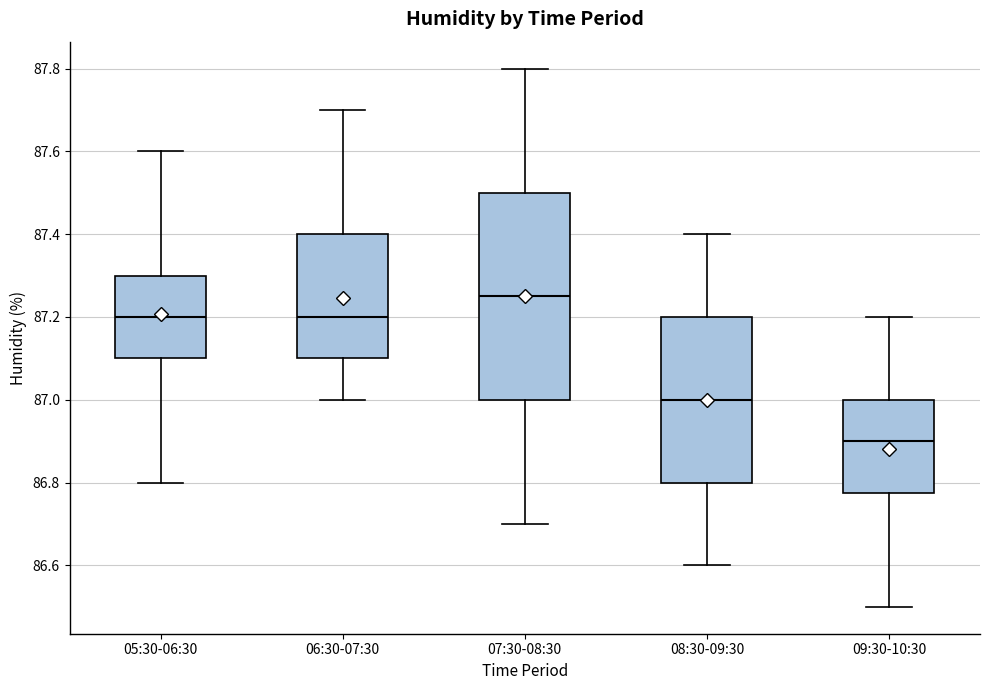

Reading left to right, read every box against the y-axis: the position of its median line, the range the box covers, and the ends of its whiskers. The values are not printed on the chart, so give them approximately, as read against the axis.

05:30-06:30: median 87.20, box 87.10 to 87.30, whiskers 86.80 to 87.60
06:30-07:30: median 87.20, box 87.10 to 87.40, whiskers 87.00 to 87.70
07:30-08:30: median 87.26, box 87.00 to 87.50, whiskers 86.70 to 87.80
08:30-09:30: median 87.00, box 86.80 to 87.20, whiskers 86.60 to 87.40
09:30-10:30: median 86.90, box 86.78 to 87.00, whiskers 86.50 to 87.20